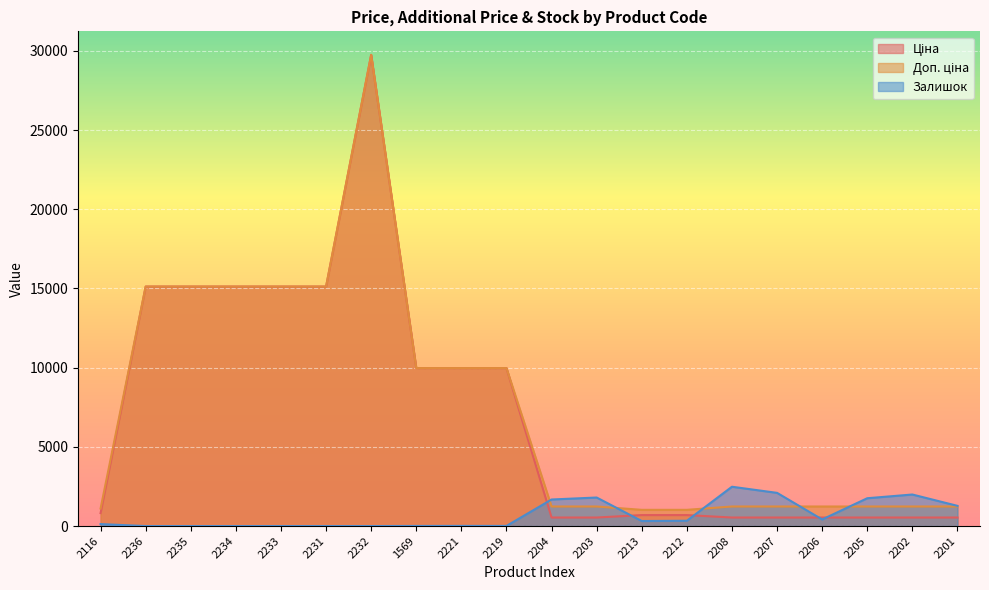

What is the total value across all series at 2232?

59494.5